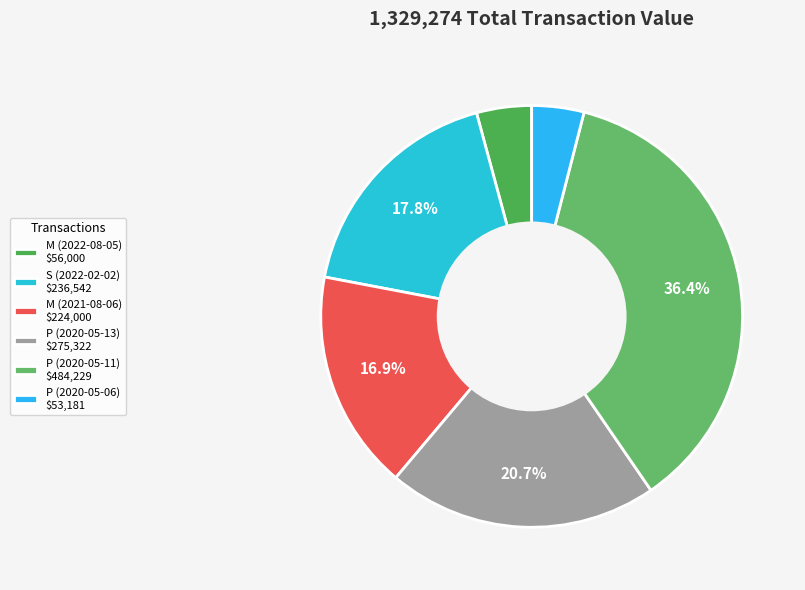

To the nearest percent, what is the difference between the largest and smallest slice percentages?

32%